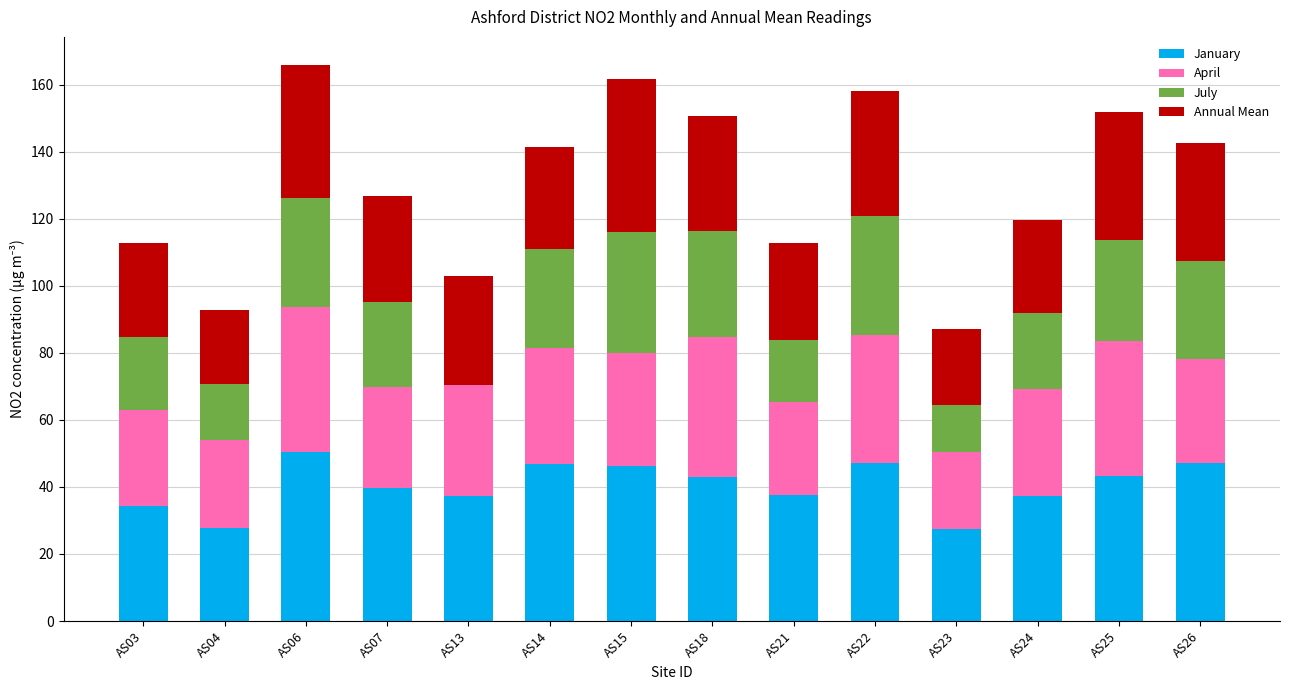

Is it true that January equals 37.7 at AS21?

True